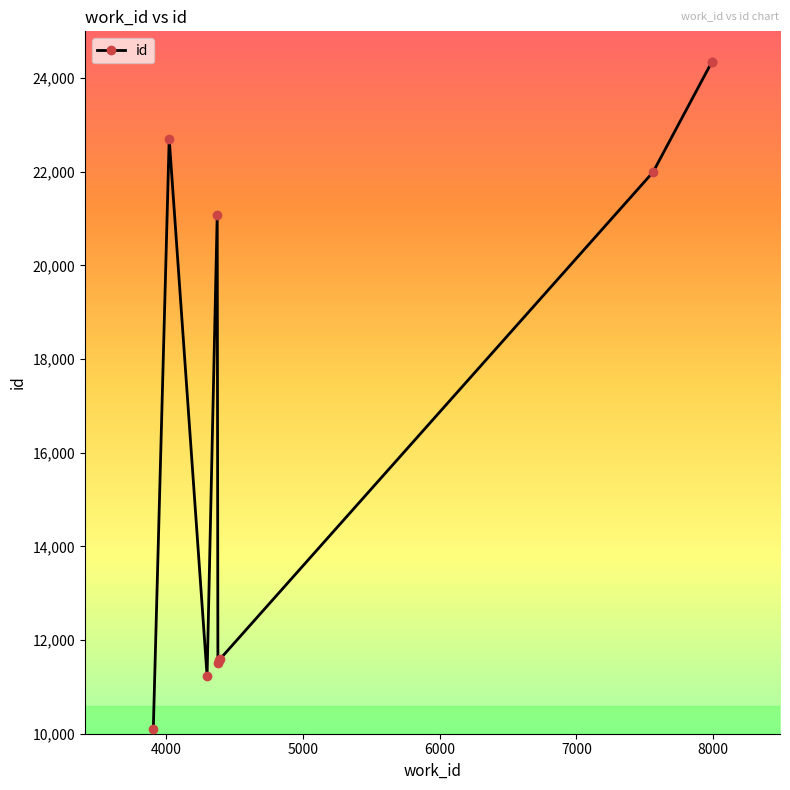

What position from the right is 6000?

7